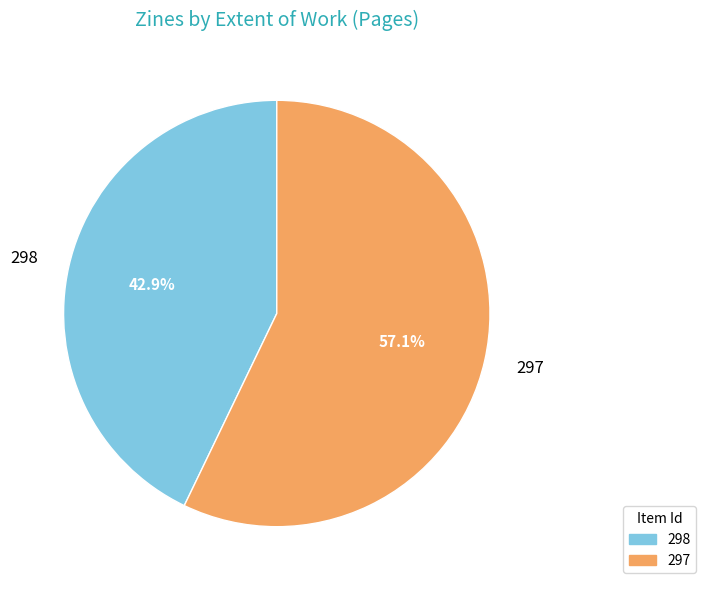

Between 298 and 297, which is larger?

297